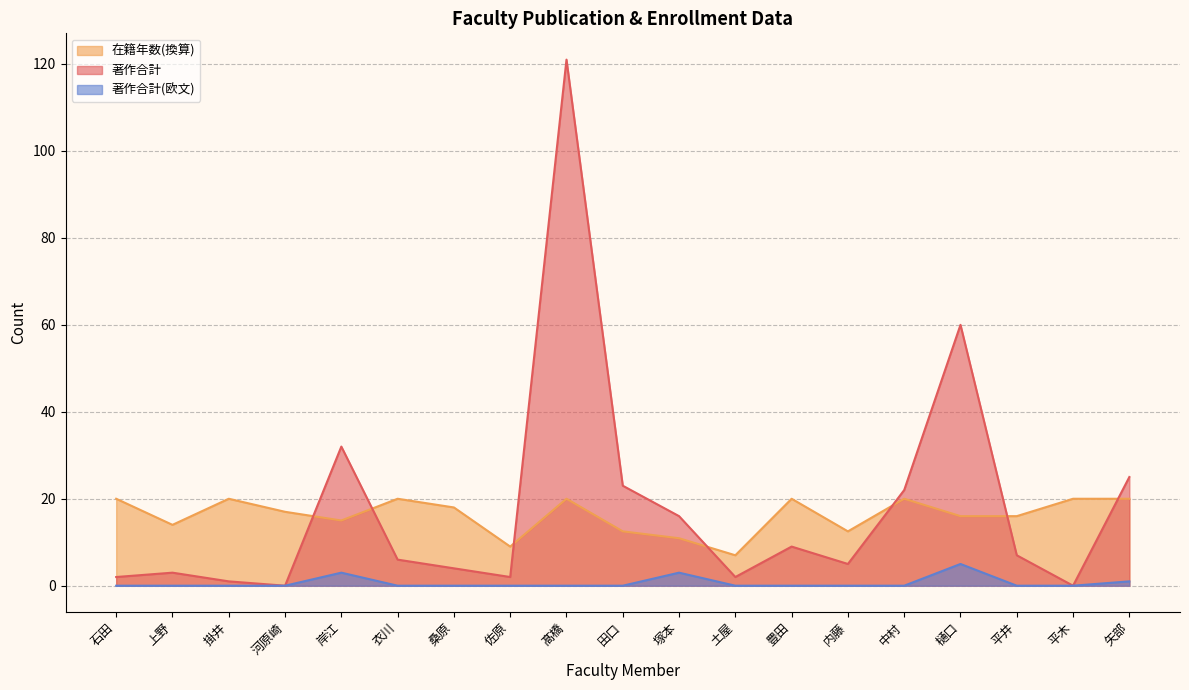

What is the difference between the maximum and minimum values in the 在籍月数 series?

13.0